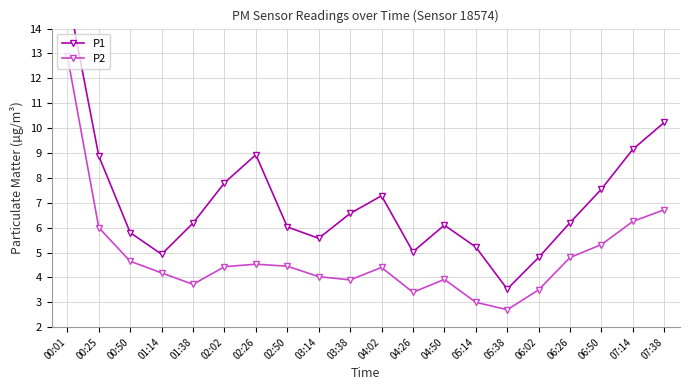

What is the label of the 5th point from the right?

06:02